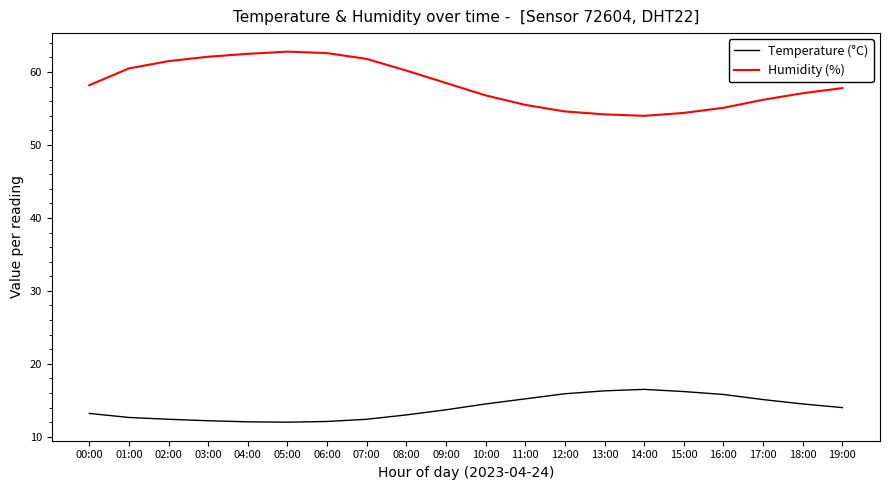

What is the sum of the Temperature (°C) values at 05:00 and 18:00?

26.5